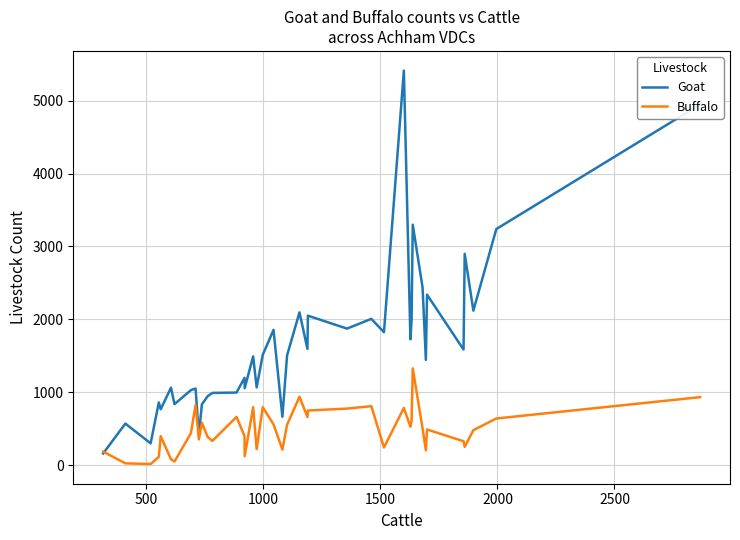

Which series has the largest total across all categories?

Goat